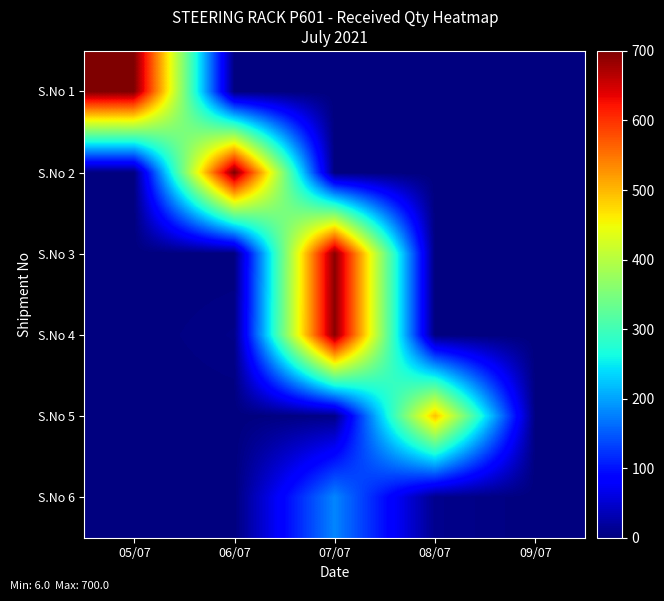

Reading left to right, transcribe all the data shown in this chart.

S.No 1: 05/07=700	06/07=0	07/07=0	08/07=0	09/07=0
S.No 2: 05/07=0	06/07=700	07/07=0	08/07=0	09/07=0
S.No 3: 05/07=0	06/07=0	07/07=694	08/07=0	09/07=0
S.No 4: 05/07=0	06/07=6	07/07=694	08/07=0	09/07=0
S.No 5: 05/07=0	06/07=0	07/07=6	08/07=494	09/07=0
S.No 6: 05/07=0	06/07=0	07/07=180	08/07=9	09/07=0